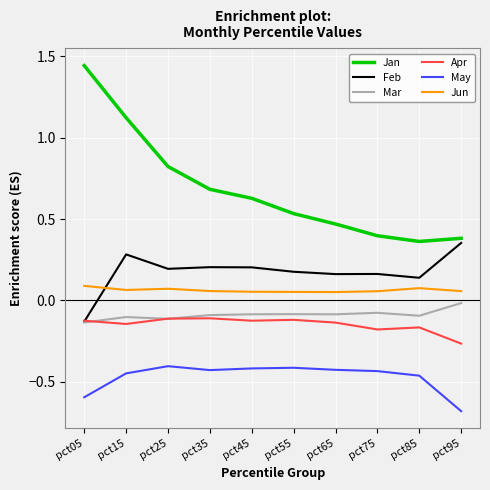

What is the difference between the highest and lowest values at pct15?

1.6